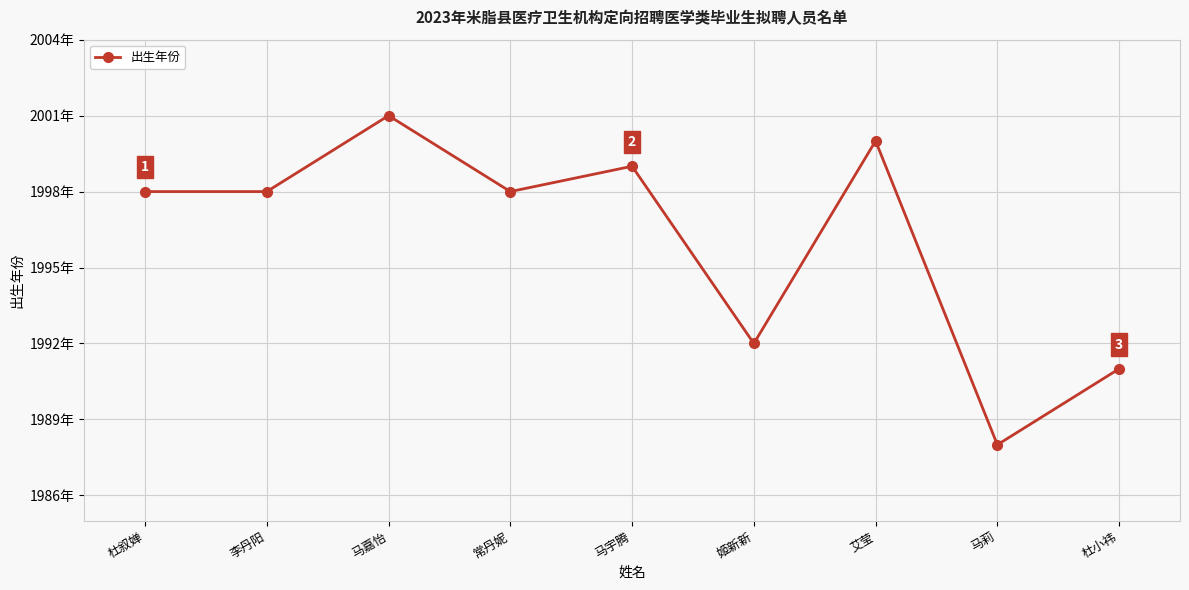

What is the greatest value displayed?

2001